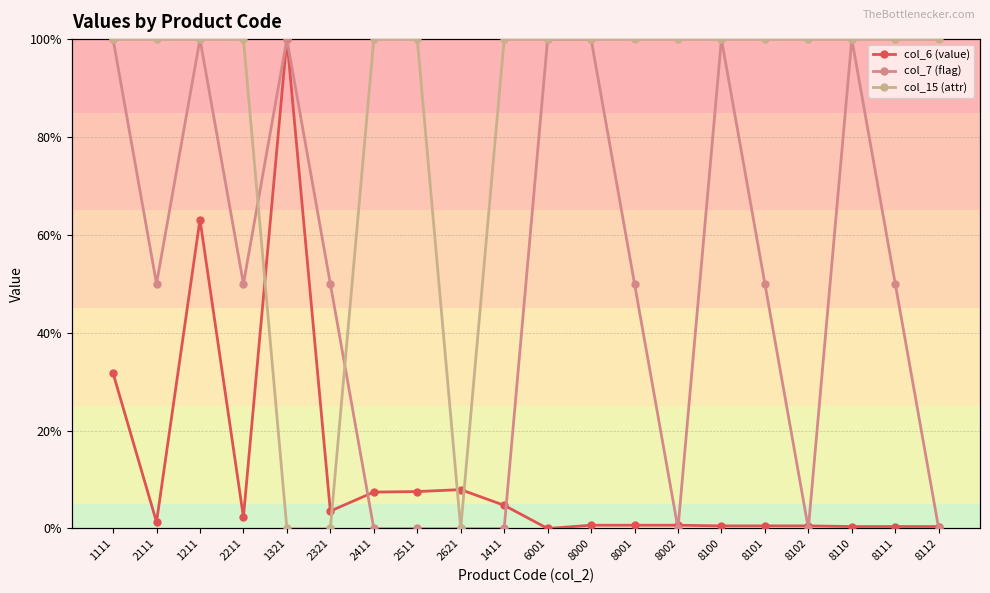

At which label does col_7 (flag) reach its peak?

1111